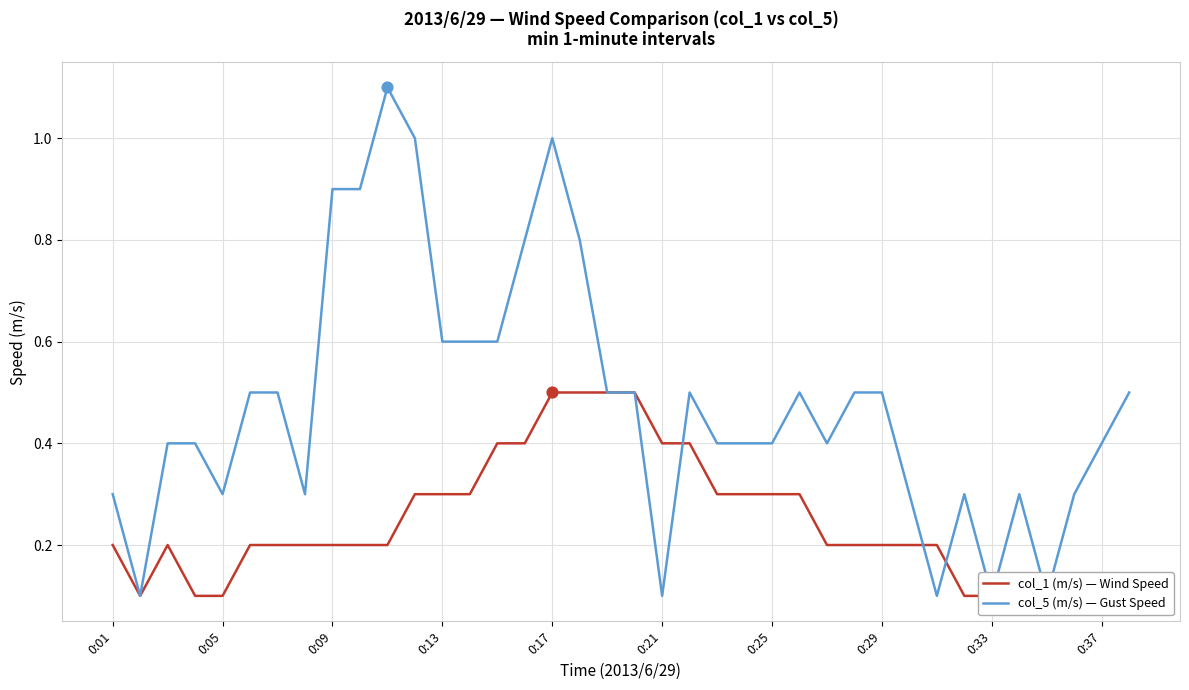

What is the total value across all series at 0:25?

0.7